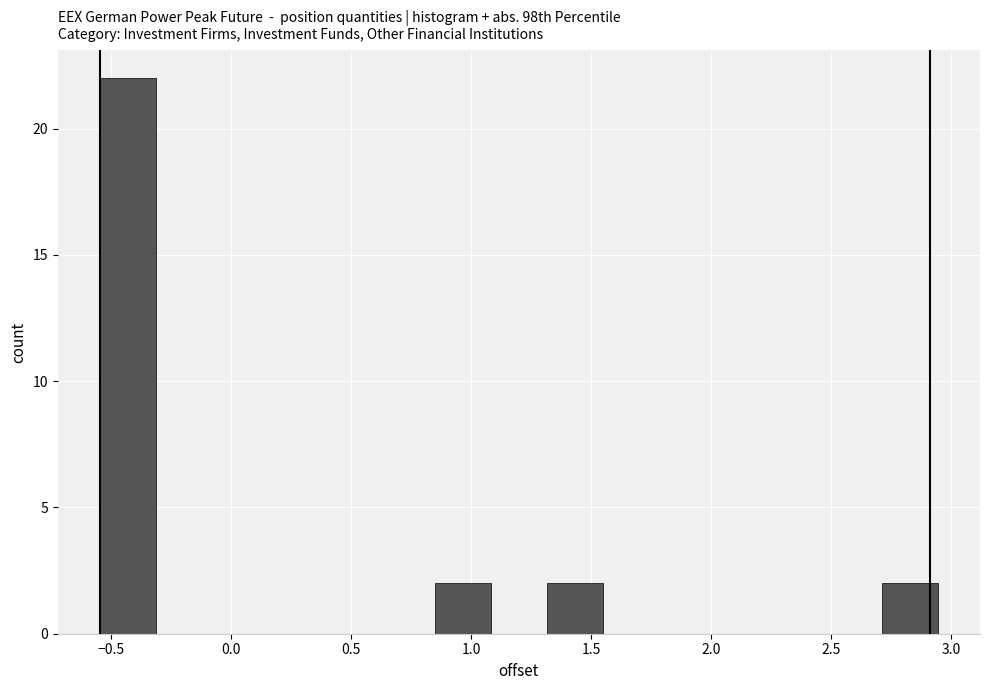

Reading left to right, list every bar in this chart as the range it spans on the x-axis followed by its height. Neither the bar edges nor the heights are printed on the chart, so give them approximately, as read against the axes.

-0.55 to -0.30: 22
-0.30 to -0.10: 0
-0.10 to 0.15: 0
0.15 to 0.40: 0
0.40 to 0.60: 0
0.60 to 0.85: 0
0.85 to 1.10: 2
1.10 to 1.30: 0
1.30 to 1.55: 2
1.55 to 1.80: 0
1.80 to 2.00: 0
2.00 to 2.25: 0
2.25 to 2.50: 0
2.50 to 2.70: 0
2.70 to 2.95: 2